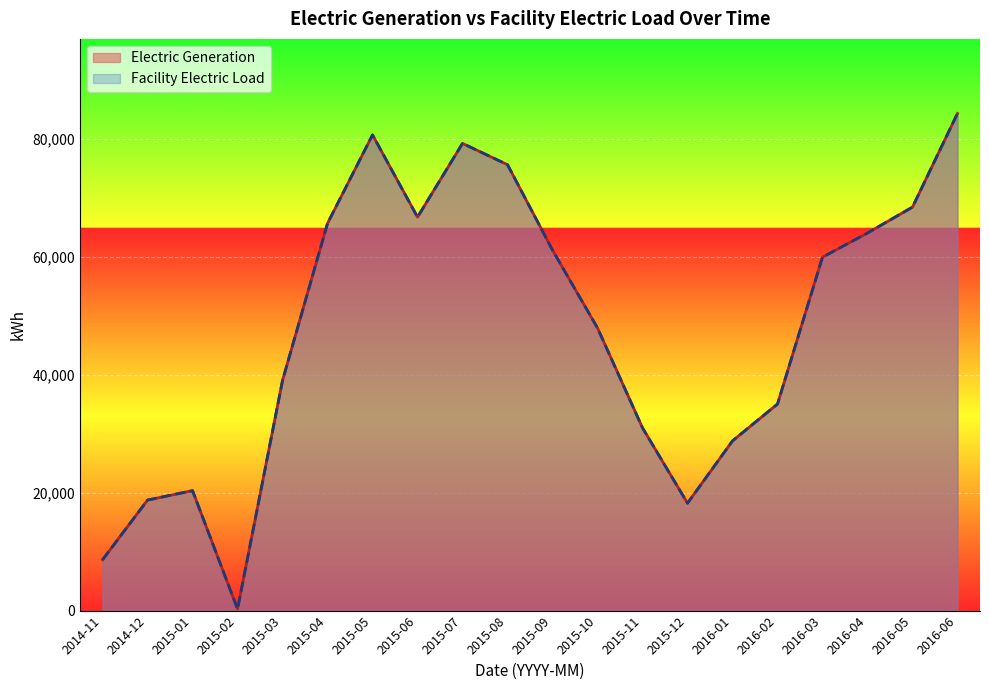

The value of Electric Generation at 2015-10 is 47962. True or false?

True